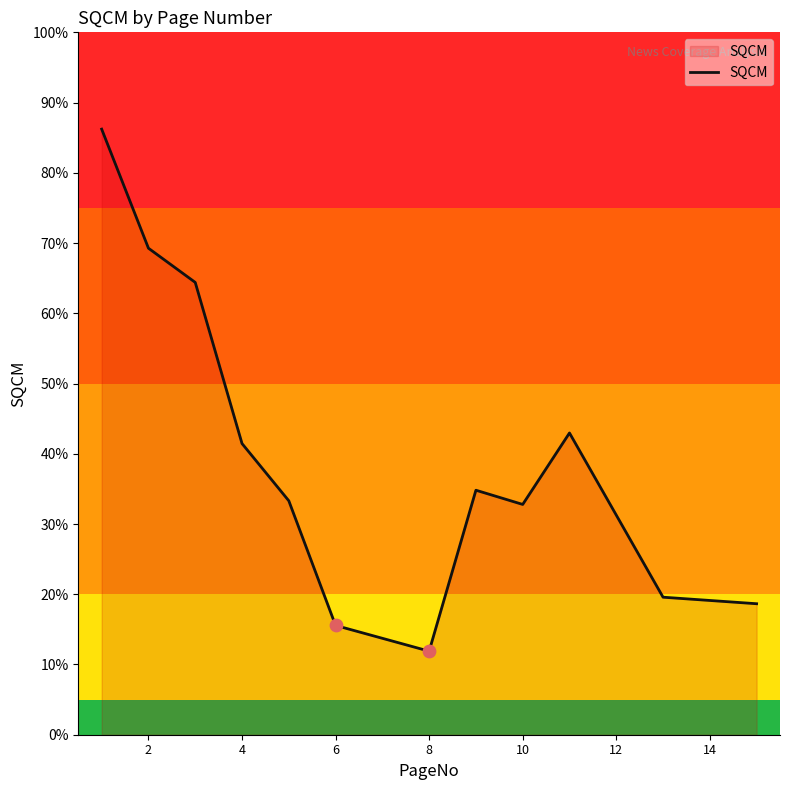

What is the maximum value shown in the chart?

86.2